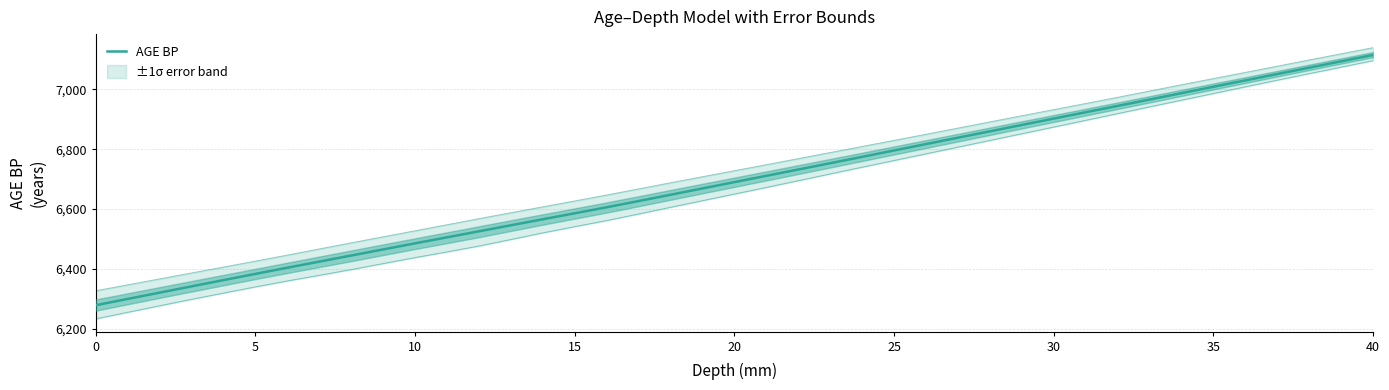

What is the label of the 5th point from the left?

20